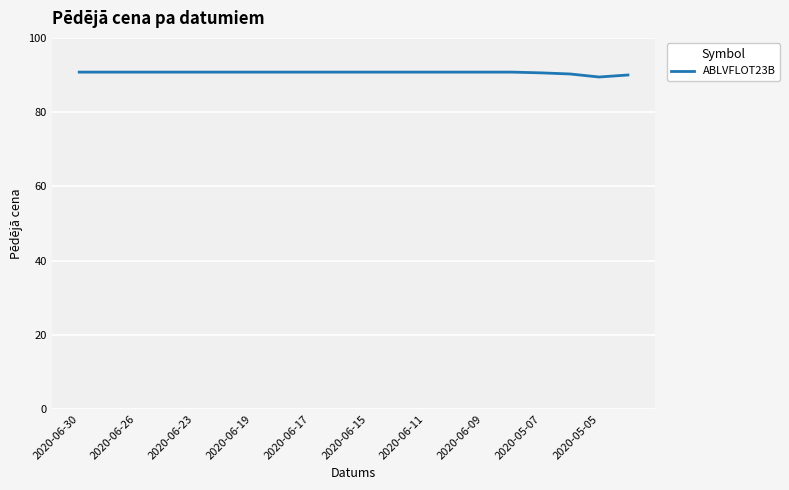

What is the maximum value shown in the chart?

90.8